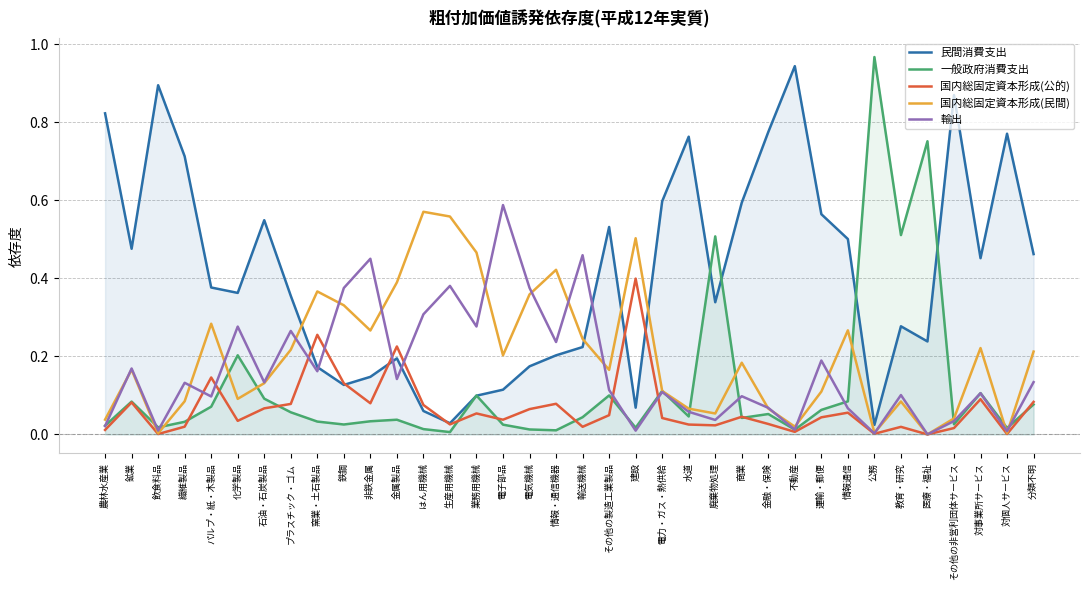

Reading left to right, list all the values displayed in this chart.

民間消費支出: 0.8	0.5	0.9	0.7	0.4	0.4	0.5	0.4	0.2	0.1	0.1	0.2	0.1	0.0	0.1	0.1	0.2	0.2	0.2	0.5	0.1	0.6	0.8	0.3	0.6	0.8	0.9	0.6	0.5	0.0	0.3	0.2	0.9	0.5	0.8	0.5
一般政府消費支出: 0.0	0.1	0.0	0.0	0.1	0.2	0.1	0.1	0.0	0.0	0.0	0.0	0.0	0.0	0.1	0.0	0.0	0.0	0.0	0.1	0.0	0.1	0.0	0.5	0.0	0.1	0.0	0.1	0.1	1.0	0.5	0.8	0.0	0.1	0.0	0.1
国内総固定資本形成(公的): 0.0	0.1	0.0	0.0	0.1	0.0	0.1	0.1	0.3	0.1	0.1	0.2	0.1	0.0	0.1	0.0	0.1	0.1	0.0	0.0	0.4	0.0	0.0	0.0	0.0	0.0	0.0	0.0	0.1	0.0	0.0	0.0	0.0	0.1	0.0	0.1
国内総固定資本形成(民間): 0.0	0.2	0.0	0.1	0.3	0.1	0.1	0.2	0.4	0.3	0.3	0.4	0.6	0.6	0.5	0.2	0.4	0.4	0.2	0.2	0.5	0.1	0.1	0.1	0.2	0.1	0.0	0.1	0.3	0.0	0.1	0.0	0.0	0.2	0.0	0.2
輸出: 0.0	0.2	0.0	0.1	0.1	0.3	0.1	0.3	0.2	0.4	0.5	0.1	0.3	0.4	0.3	0.6	0.4	0.2	0.5	0.1	0.0	0.1	0.1	0.0	0.1	0.1	0.0	0.2	0.1	0.0	0.1	0.0	0.0	0.1	0.0	0.1